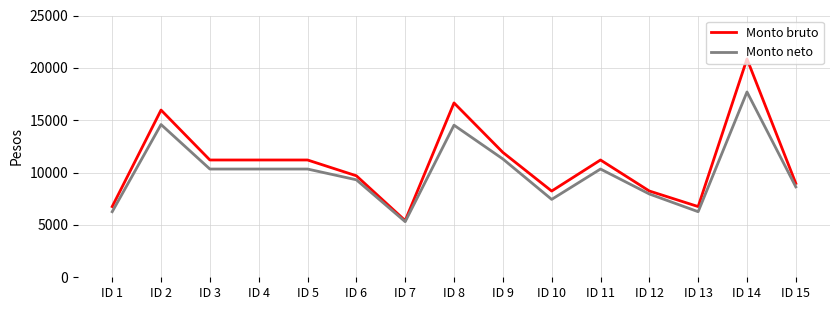

Where is Monto neto nearest to the value 11504?

ID 9